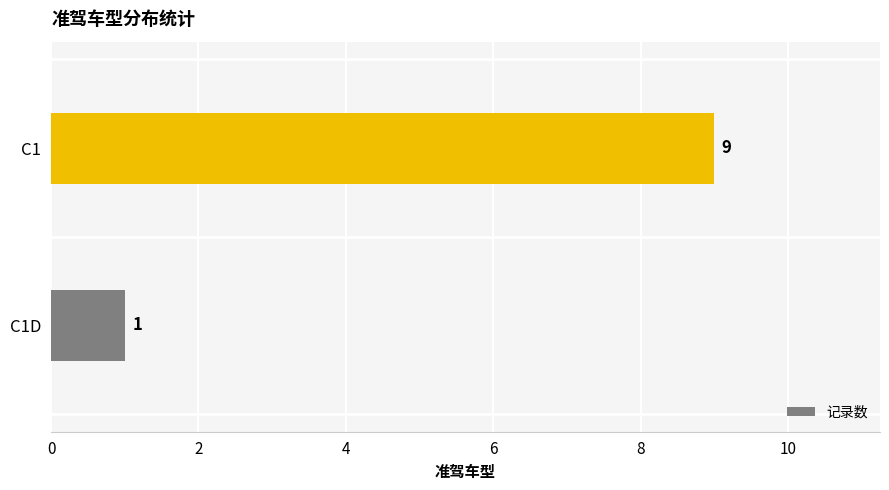

What is the difference between the maximum and minimum values?

8